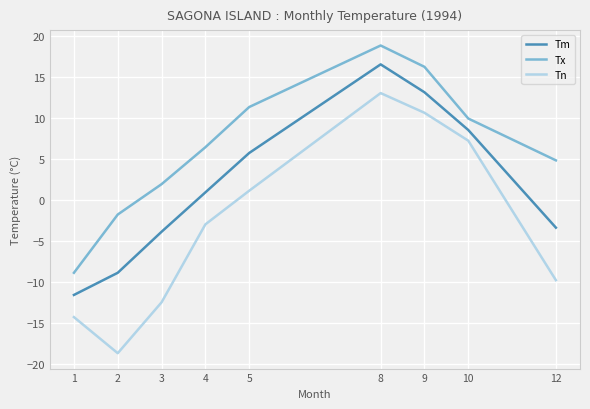

What is the average value of the Tx series?

6.5